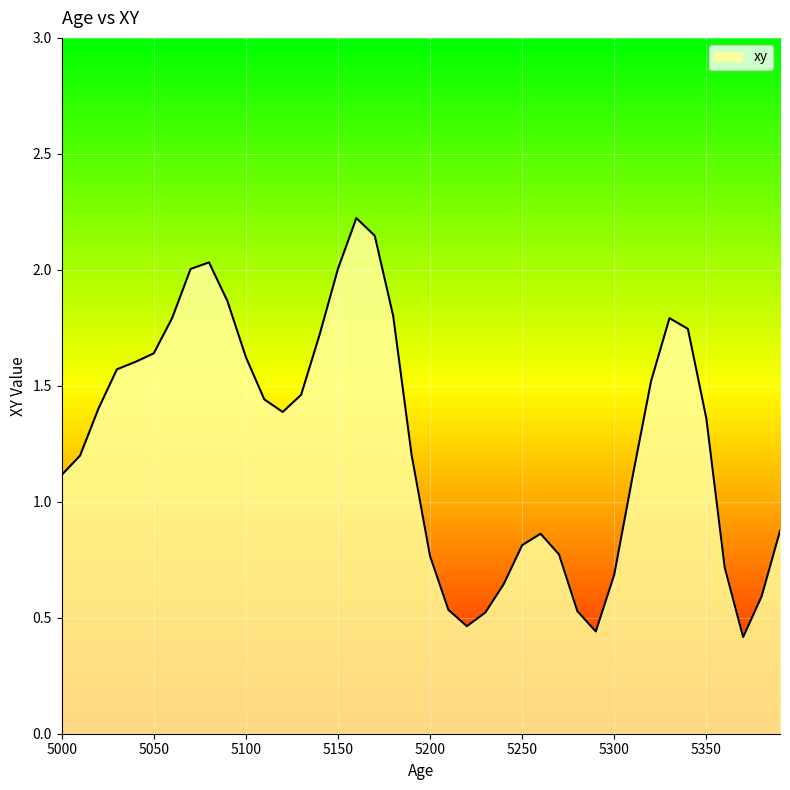

What is the greatest value displayed?

2.2